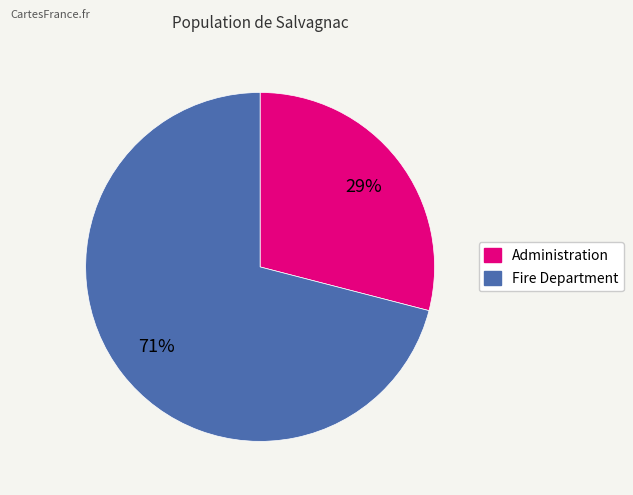

What is the ratio of the value at Administration to the value at Fire Department?

0.4